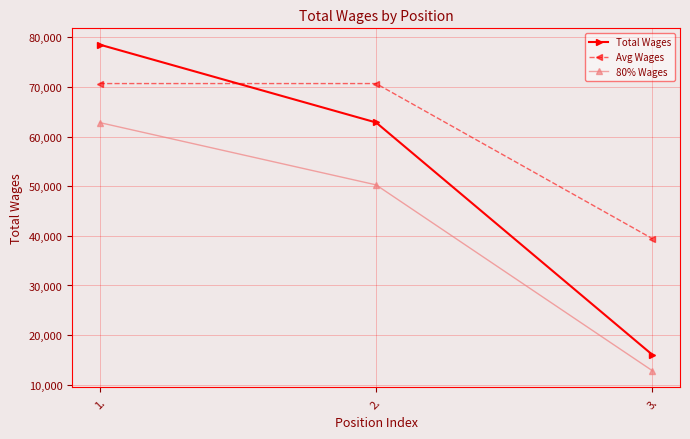

What is the difference between the 80% Wages values at 1. and 3.?

49976.8